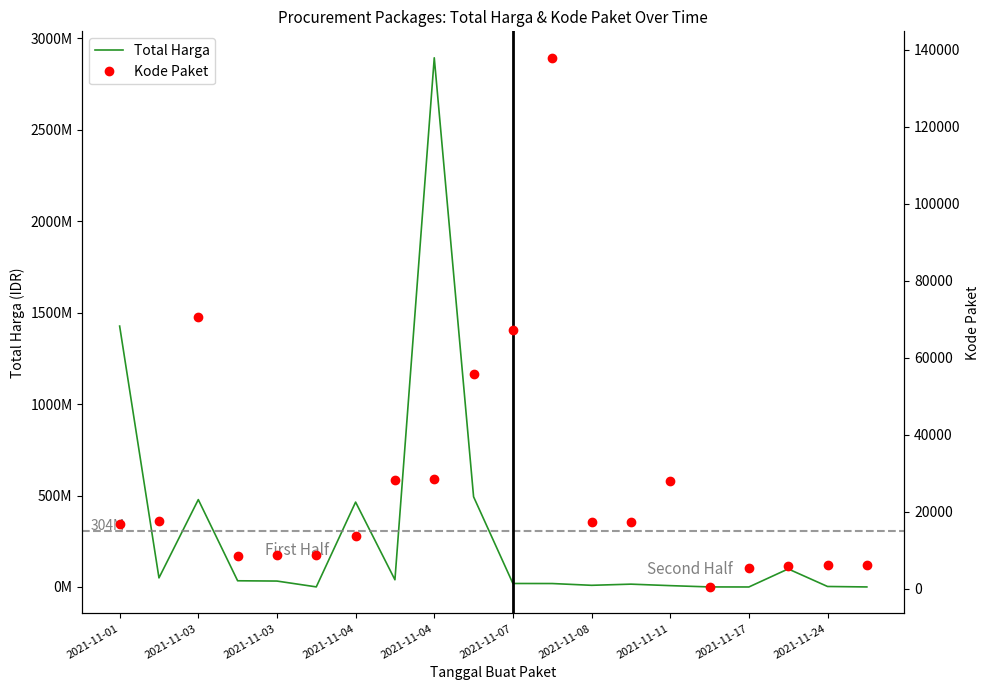

How many data points does each series have?

20